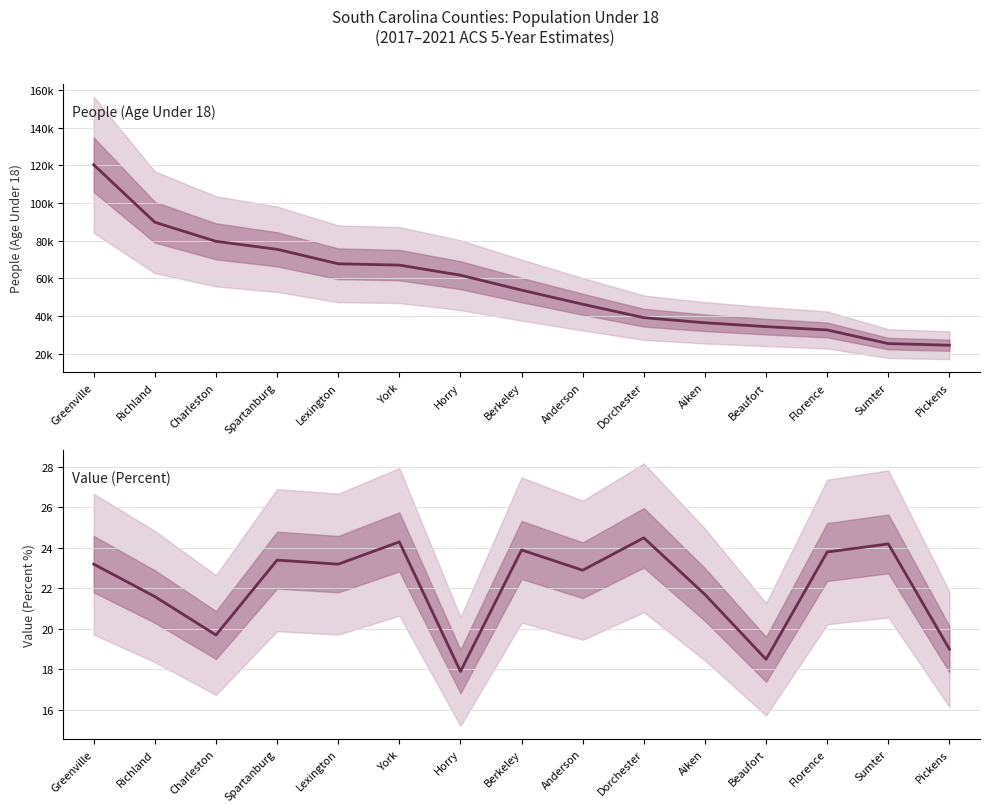

What is the minimum value shown in the chart?

17.9